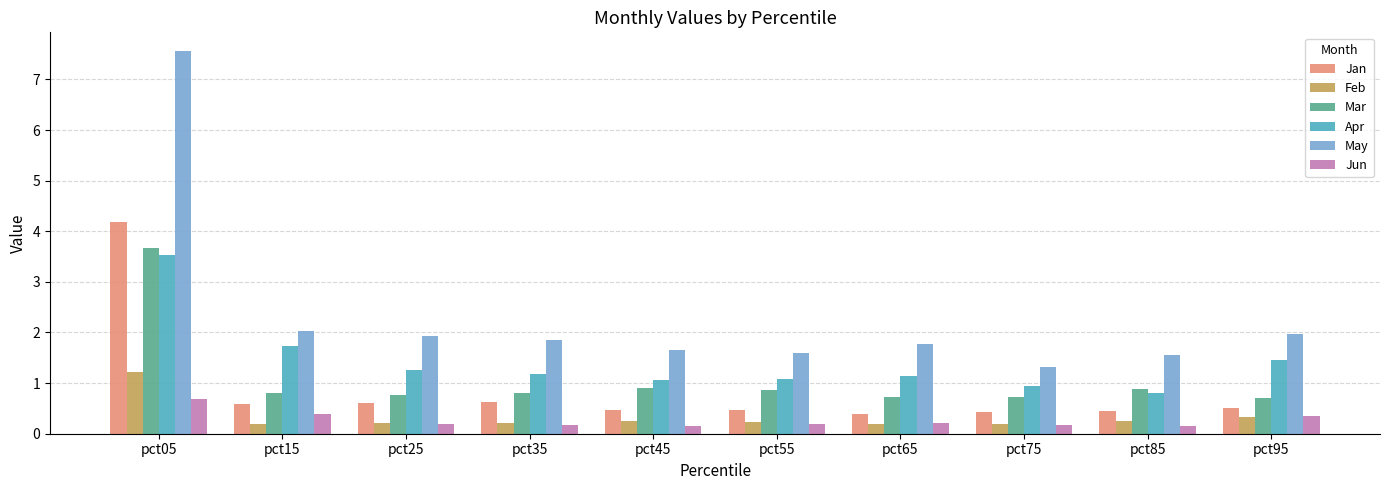

What are all the series names shown in the legend?

Jan, Feb, Mar, Apr, May, Jun